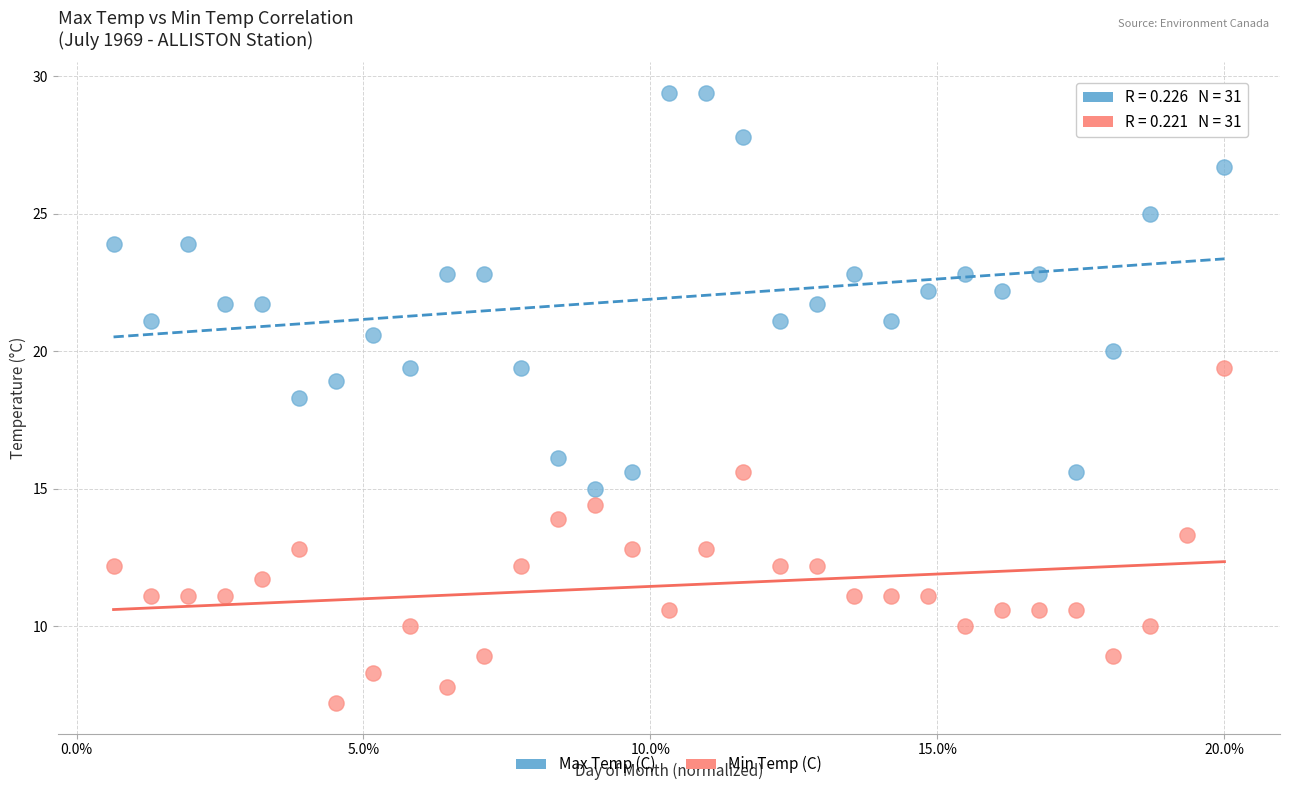

What are all the series names shown in the legend?

Max Temp (C), Min Temp (C)